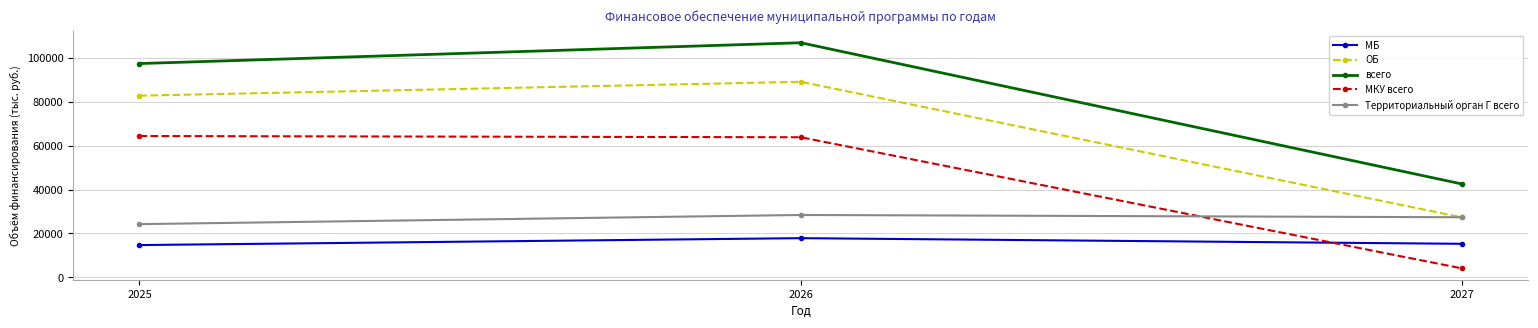

Rank the series by their maximum value, from lowest to highest.

МБ, Территориальный орган Г всего, МКУ всего, ОБ, всего